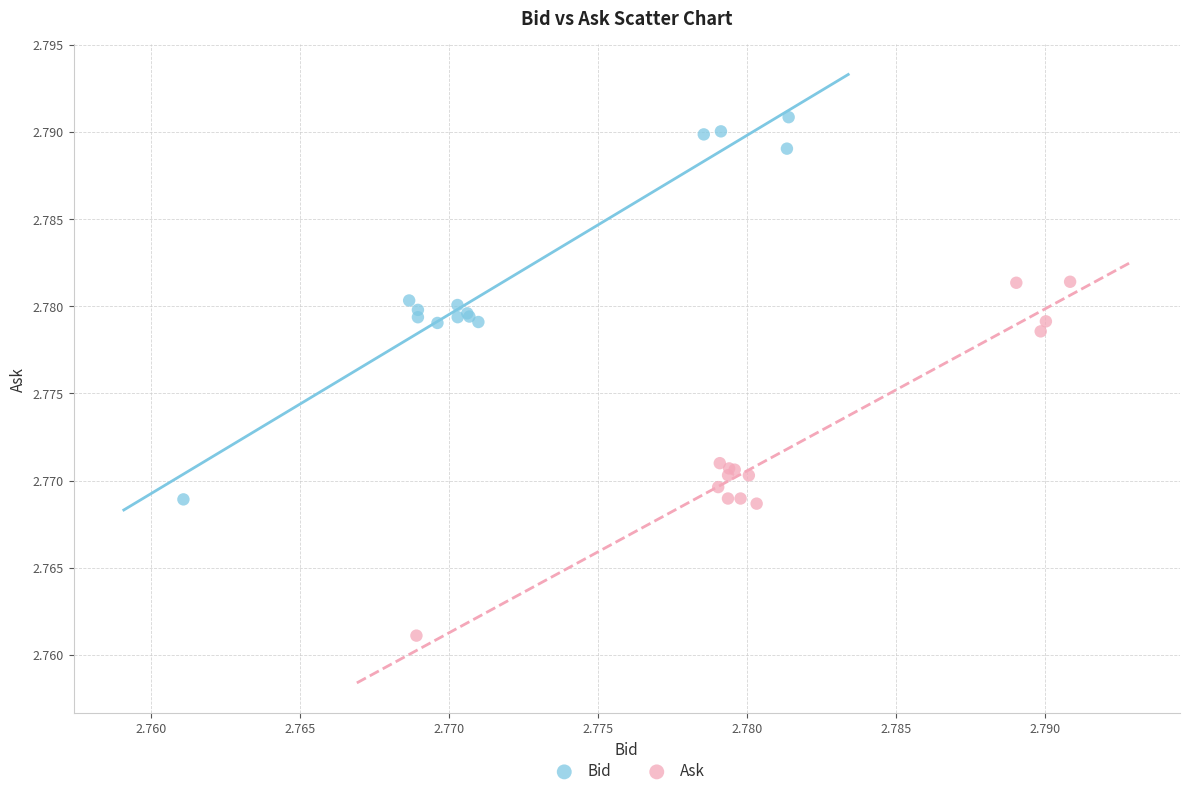

What are all the series names shown in the legend?

Bid, Ask